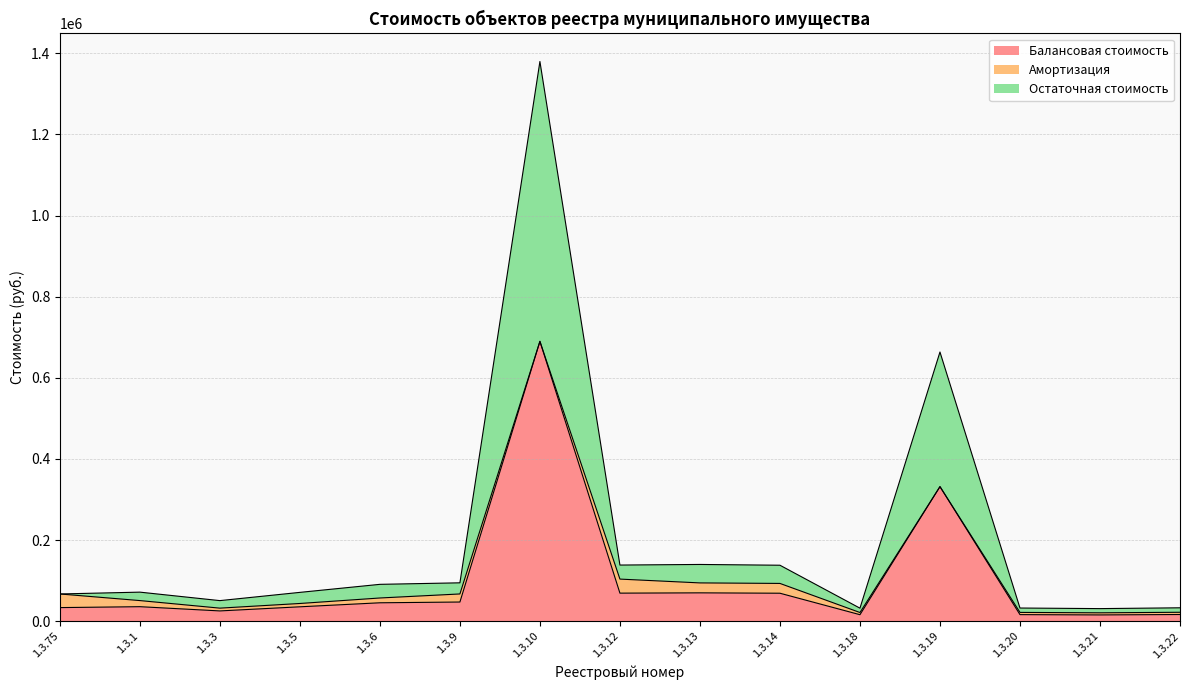

Where is Балансовая стоимость nearest to the value 352778?

1.3.19